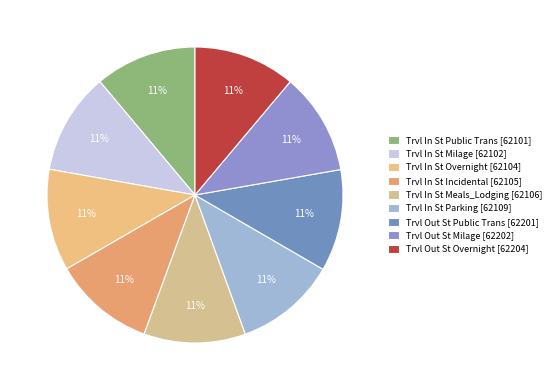

Does any single category account for the majority?

No